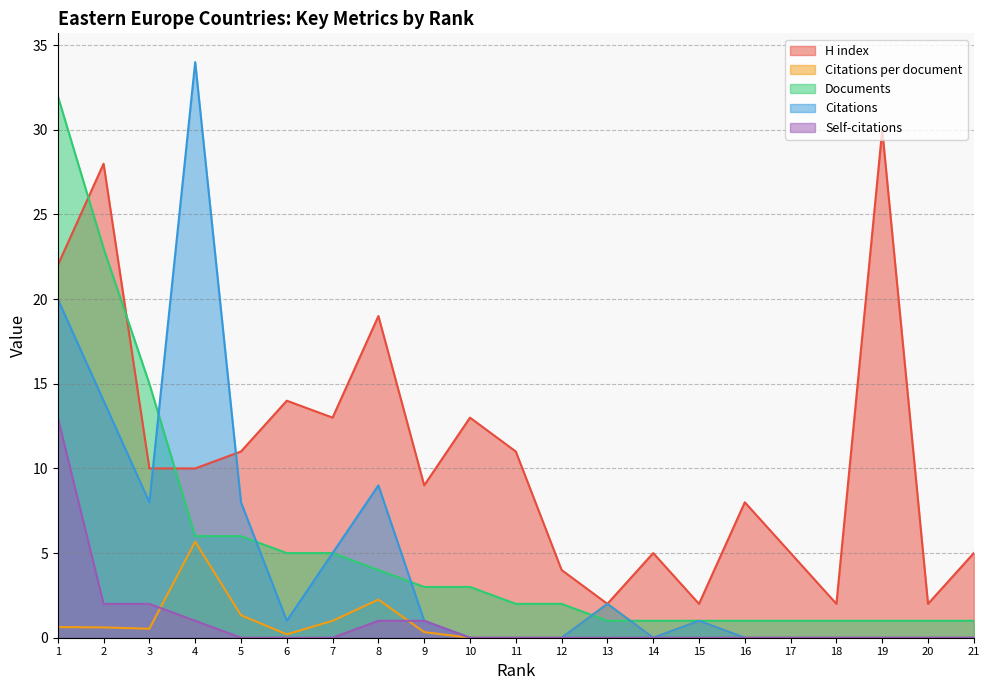

True or false: Self-citations has a value of 7.3 at 16.

False